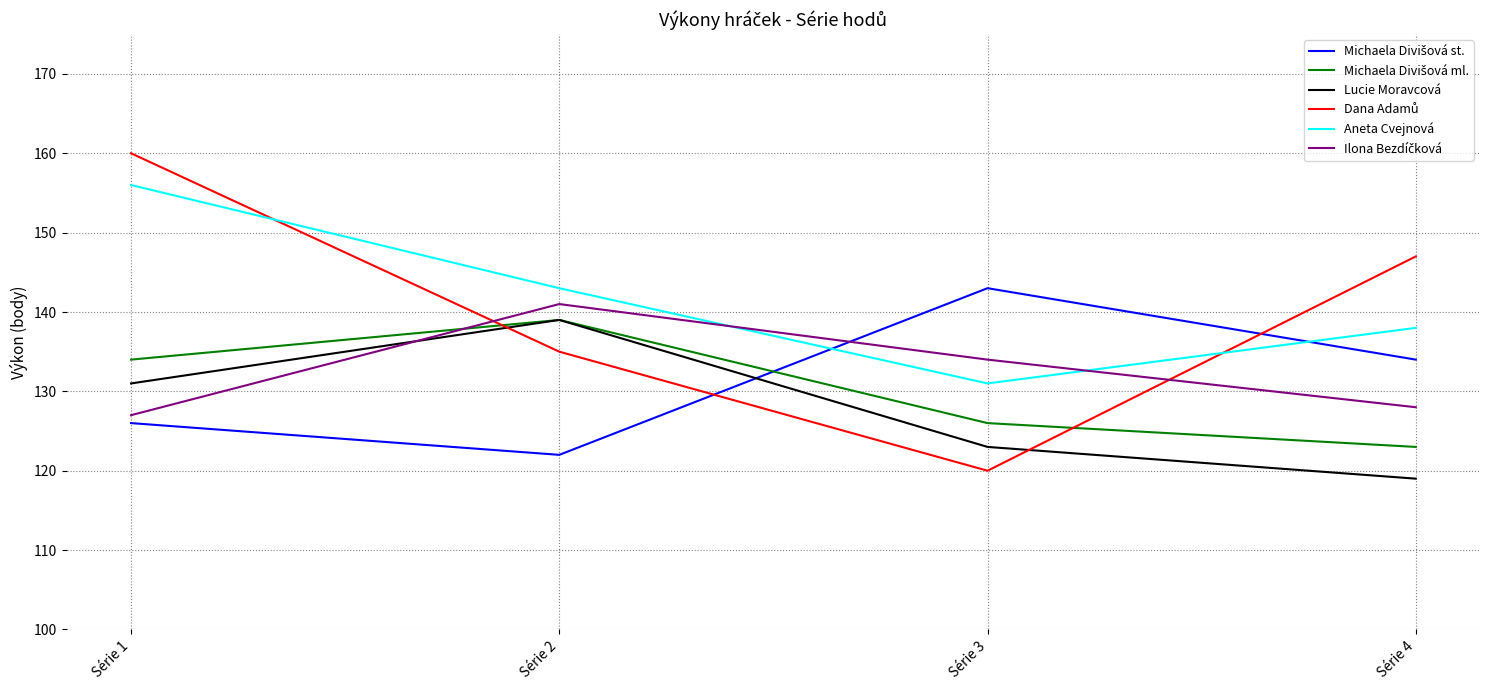

At which label does Lucie Moravcová reach its peak?

Série 2